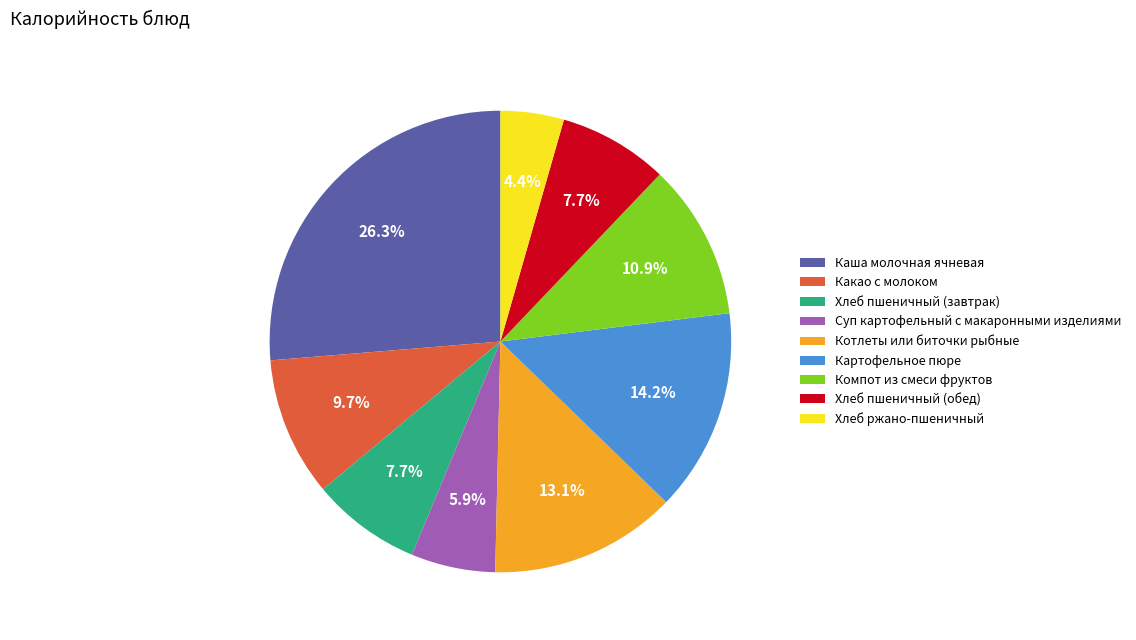

How much of the chart is everything except Каша молочная ячневая?

73.7%